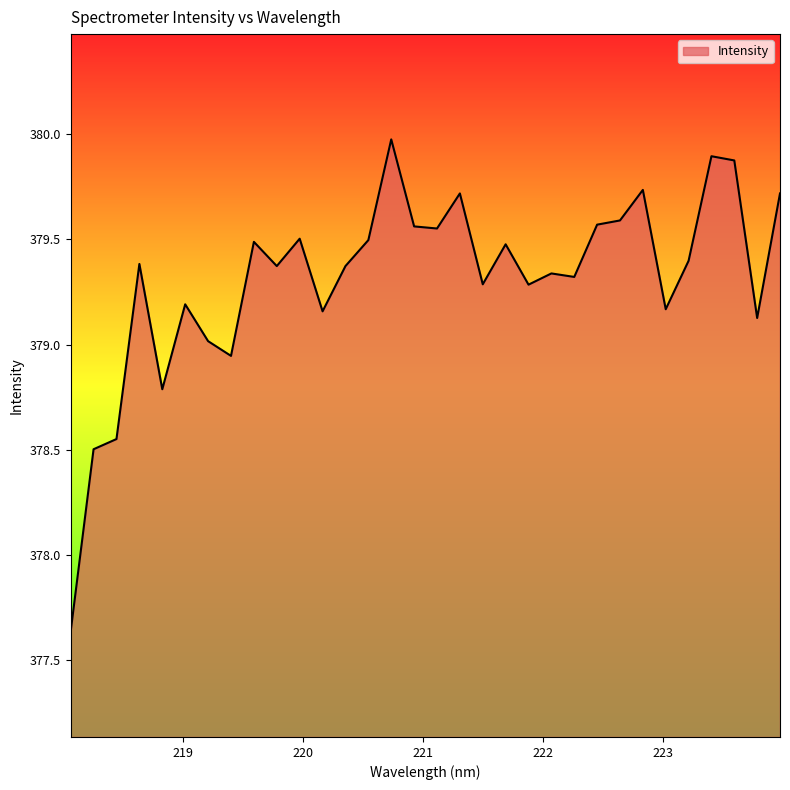

What is the greatest value displayed?

380.0